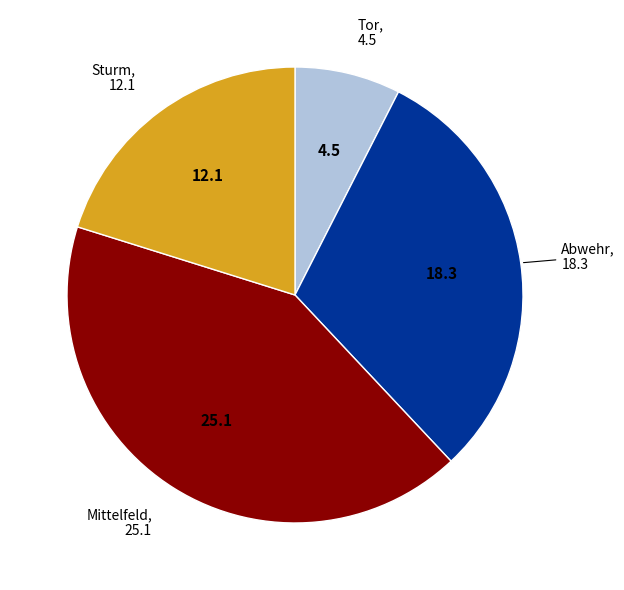

How many slices are in this pie chart?

4